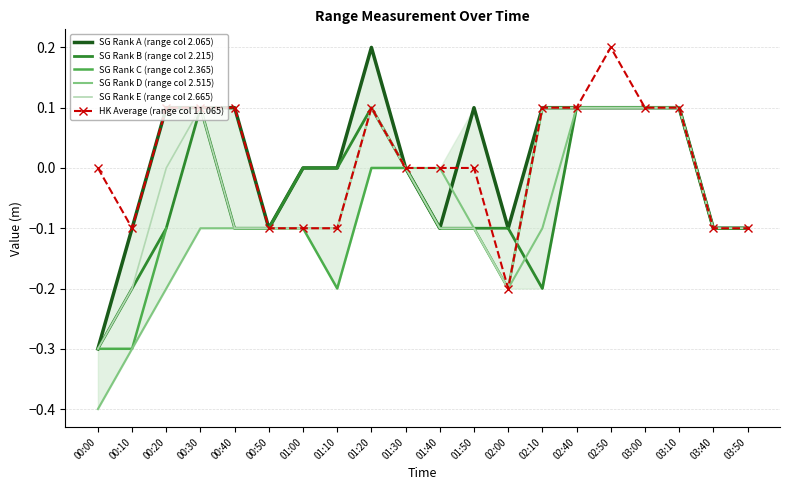

Which category has the lowest value in the HK Average (range col 11.065) series?

02:00